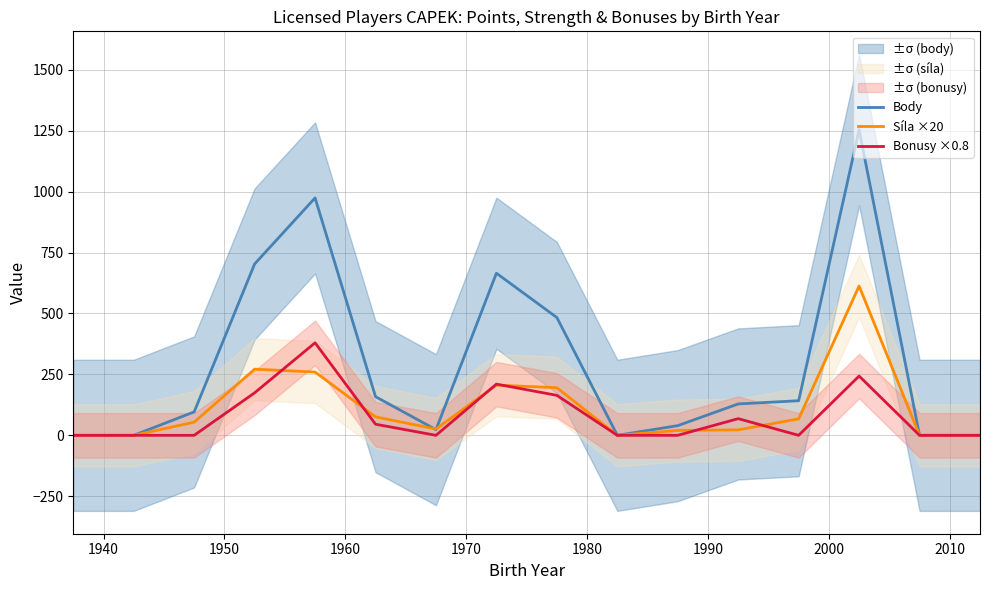

How many series are shown in this chart?

3